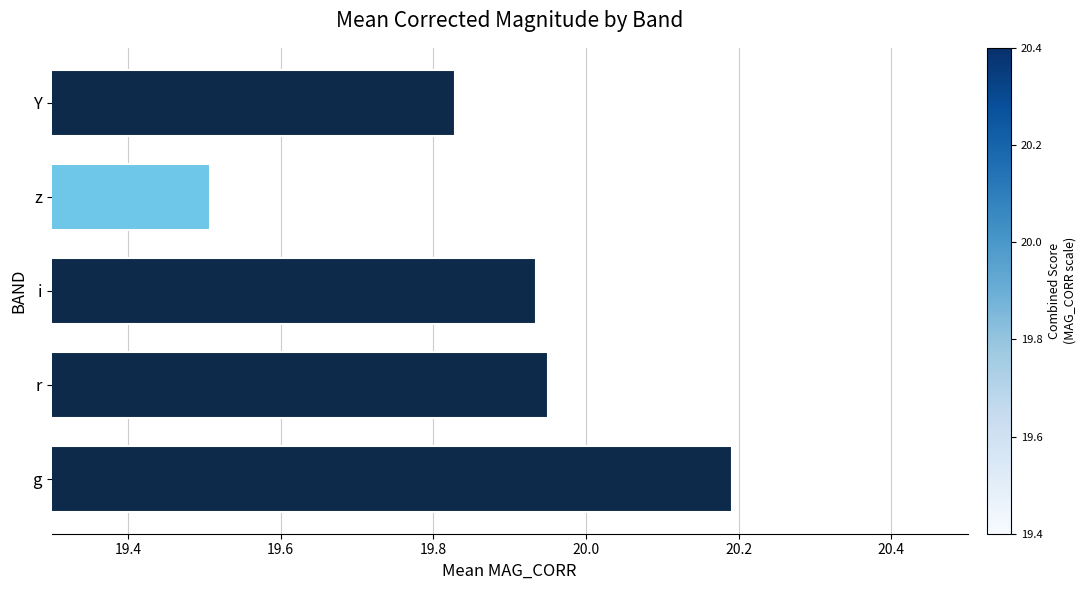

What is the sum of all values?

99.4